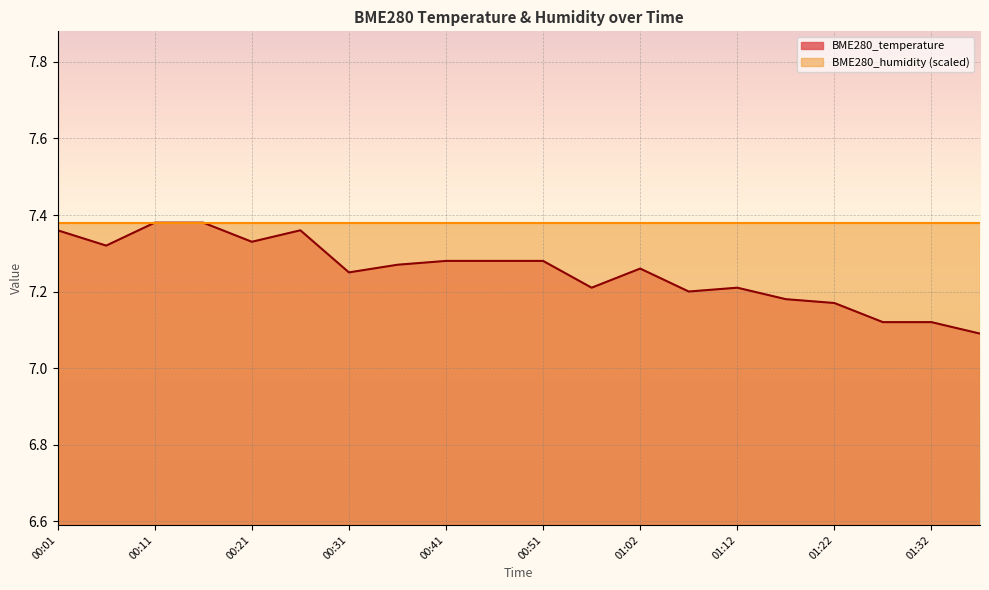

Rank the categories by value from lowest to highest.

01:37, 01:27, 01:32, 01:22, 01:17, 01:07, 00:56, 01:12, 00:31, 01:02, 00:36, 00:41, 00:46, 00:51, 00:06, 00:21, 00:01, 00:26, 00:11, 00:16